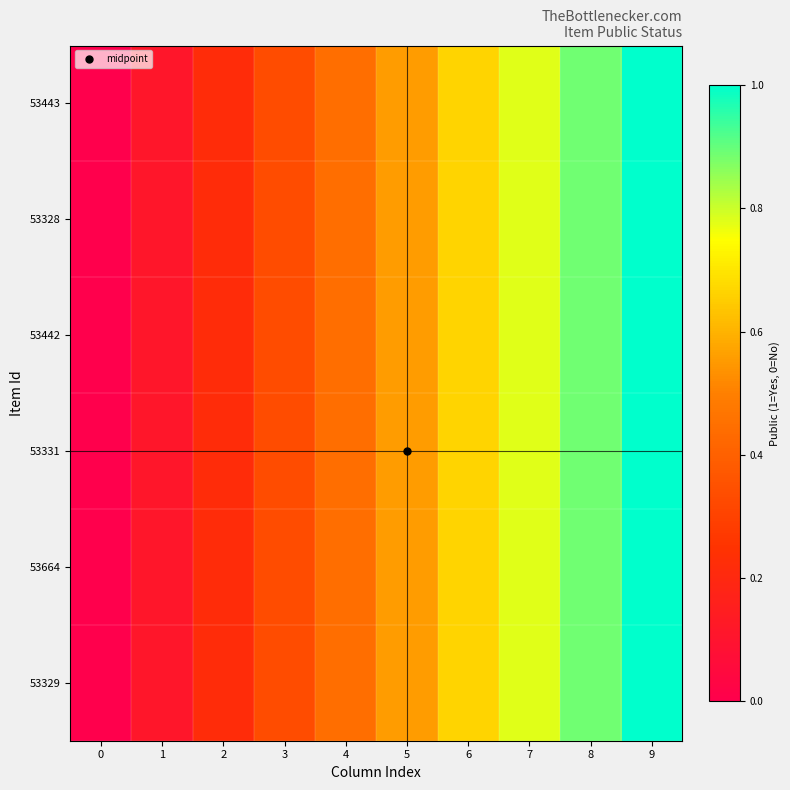

Reading left to right, extract all data points from this chart.

53443: 0=0.0	1=0.1	2=0.2	3=0.3	4=0.4	5=0.6	6=0.7	7=0.8	8=0.9	9=1.0
53328: 0=0.0	1=0.1	2=0.2	3=0.3	4=0.4	5=0.6	6=0.7	7=0.8	8=0.9	9=1.0
53442: 0=0.0	1=0.1	2=0.2	3=0.3	4=0.4	5=0.6	6=0.7	7=0.8	8=0.9	9=1.0
53331: 0=0.0	1=0.1	2=0.2	3=0.3	4=0.4	5=0.6	6=0.7	7=0.8	8=0.9	9=1.0
53664: 0=0.0	1=0.1	2=0.2	3=0.3	4=0.4	5=0.6	6=0.7	7=0.8	8=0.9	9=1.0
53329: 0=0.0	1=0.1	2=0.2	3=0.3	4=0.4	5=0.6	6=0.7	7=0.8	8=0.9	9=1.0